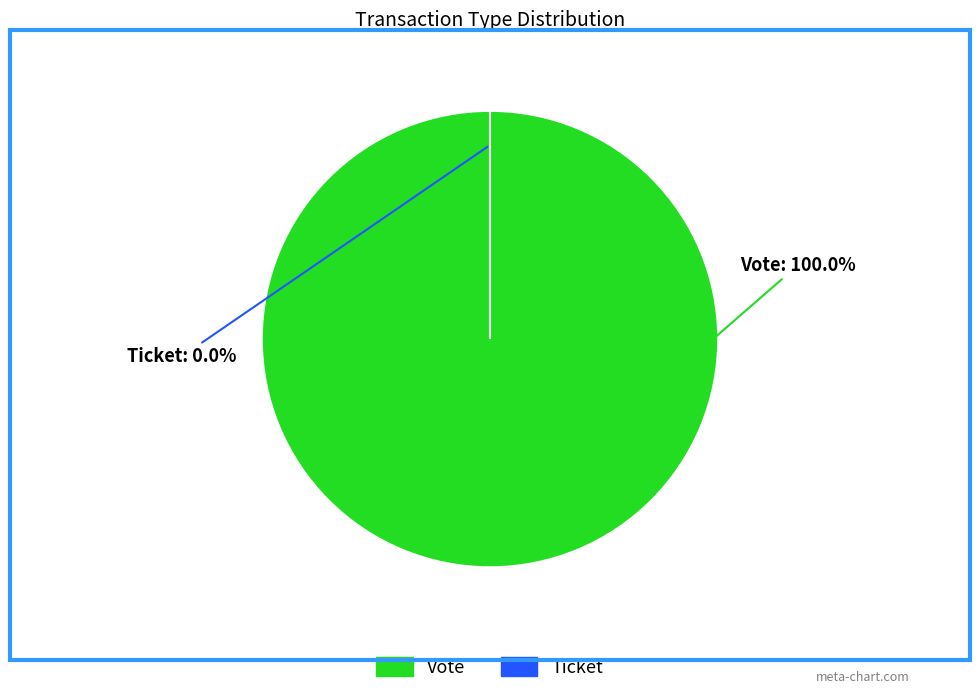

How many slices are in this pie chart?

2